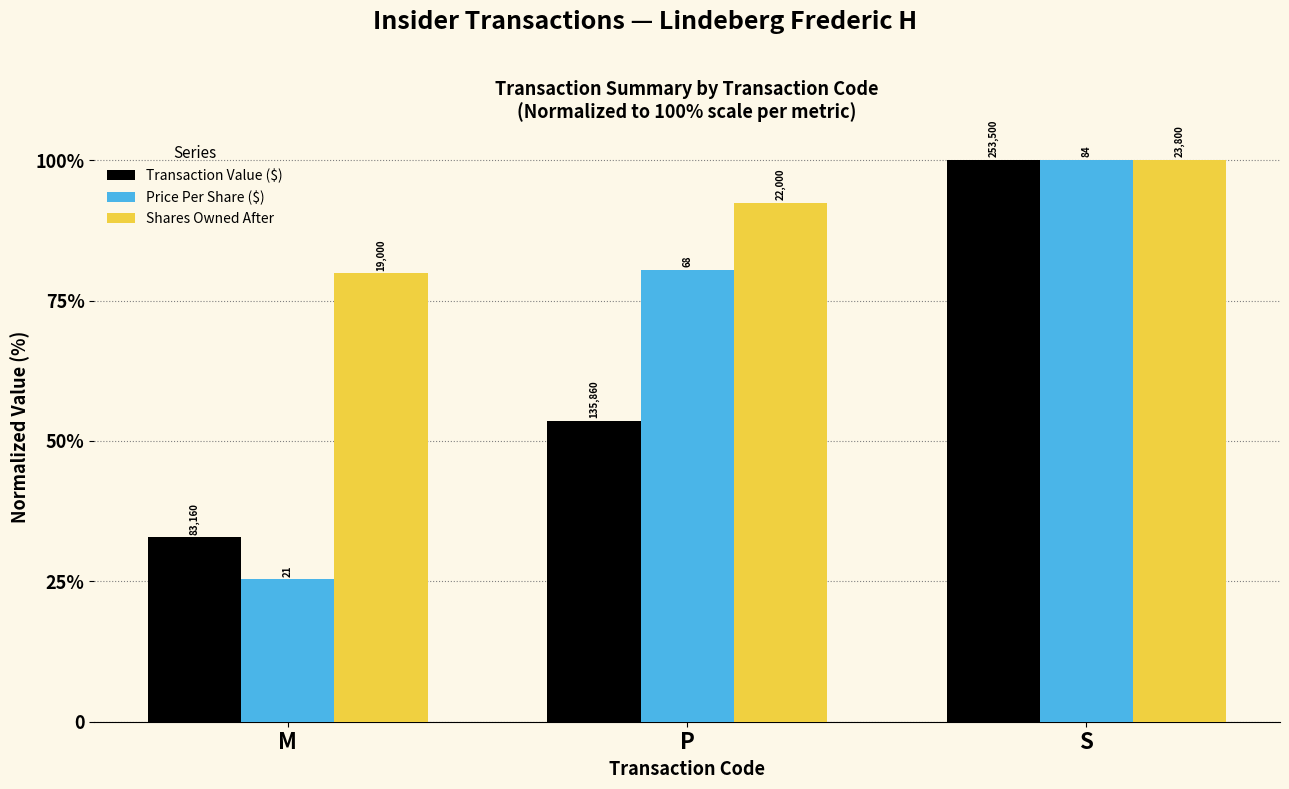

The value of Price Per Share ($) at M is 25.3. True or false?

True